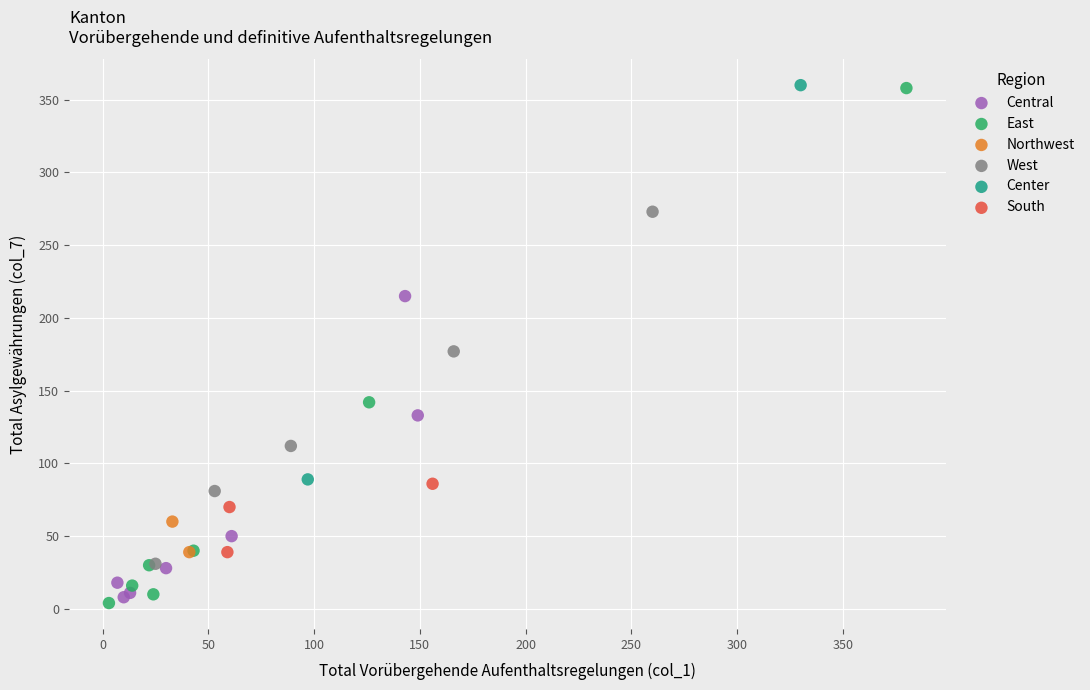

What are all the series names shown in the legend?

Central, East, Northwest, West, Center, South